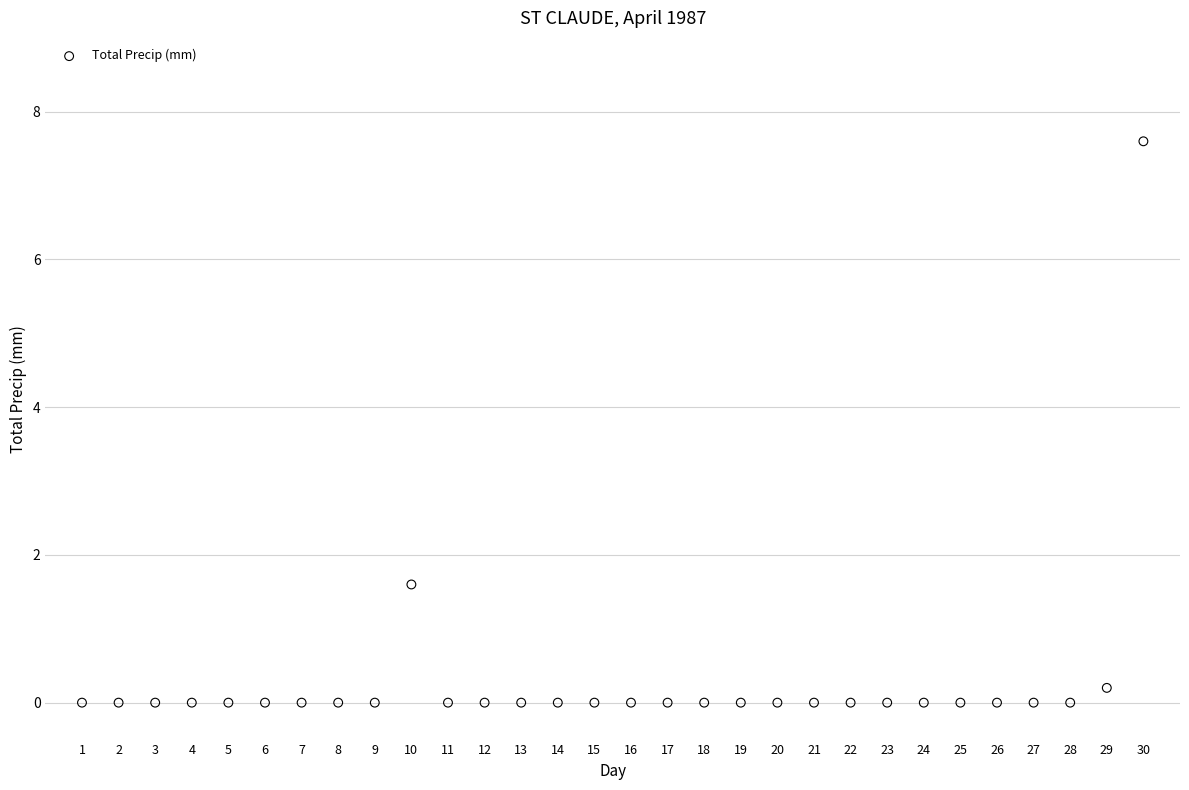

What Y value in the scatter plot is closest to 3?

1.6